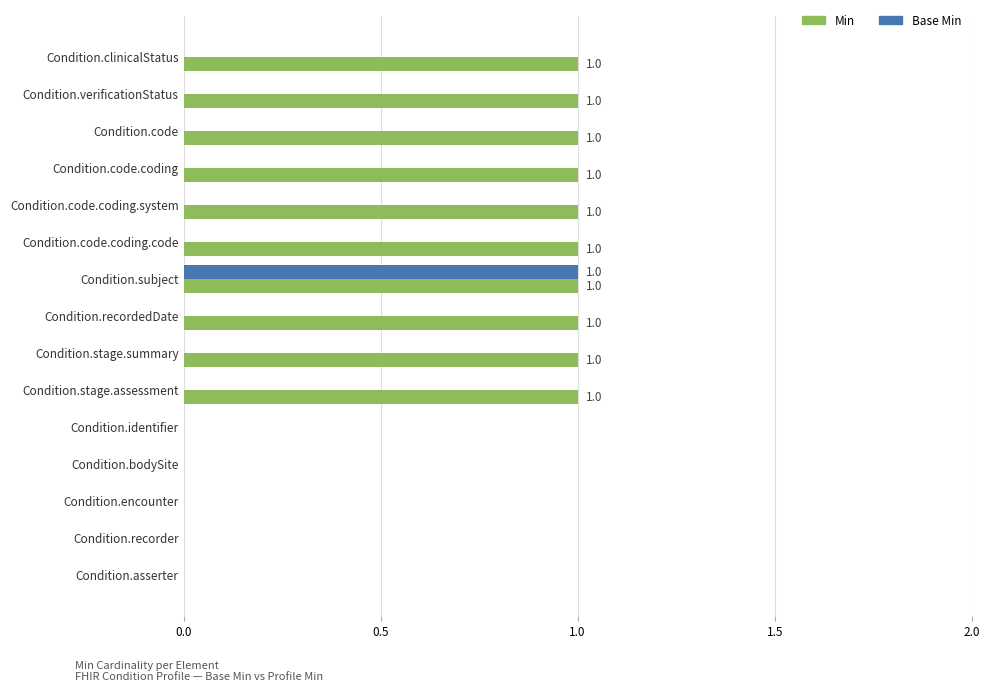

How many Base Min values are between 0 and 1?

15